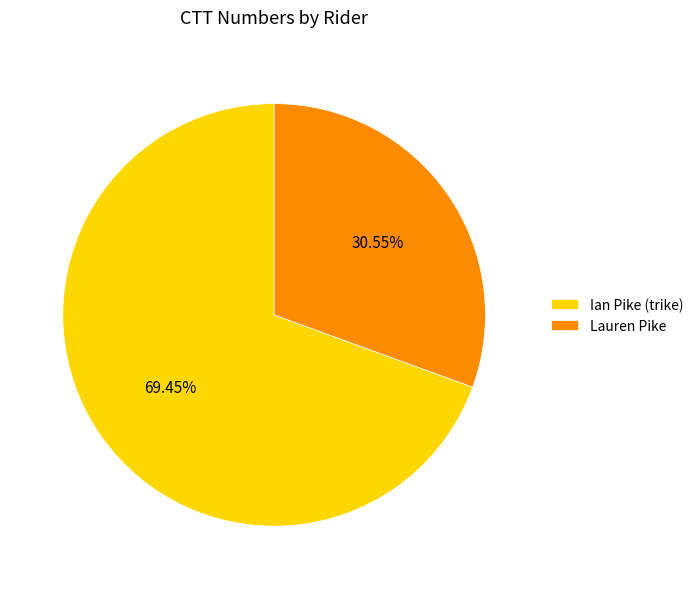

What percentage do Ian Pike (trike) and Lauren Pike together represent?

100.0%